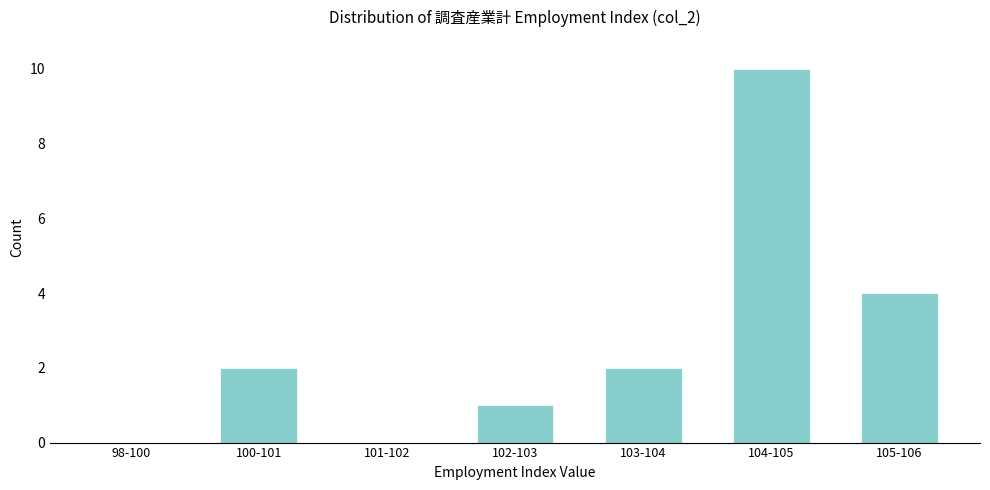

Reading left to right, transcribe all the data shown in this chart.

98-100=0	100-101=2	101-102=0	102-103=1	103-104=2	104-105=10	105-106=4